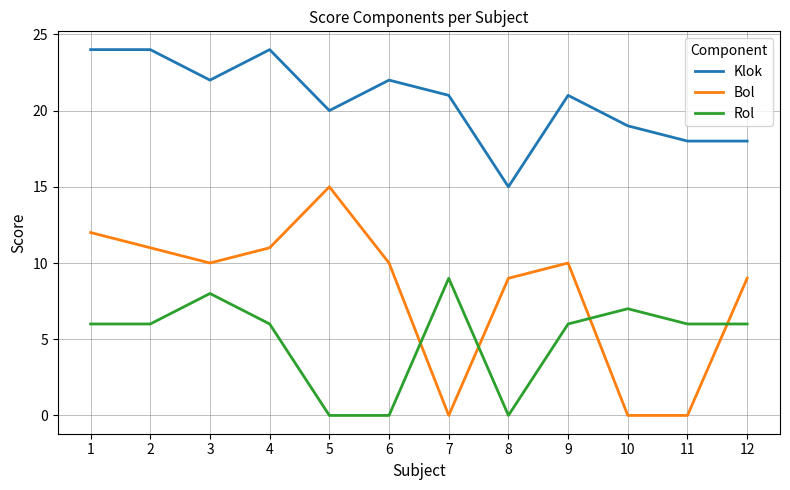

Rank the series at 4 from lowest to highest value.

Rol, Bol, Klok